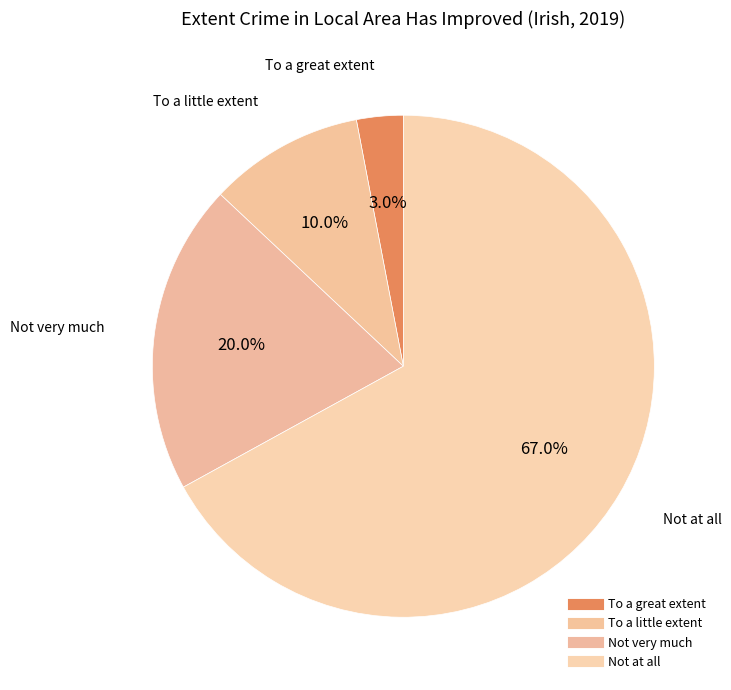

Is it true that To a little extent is 1% of the pie?

False